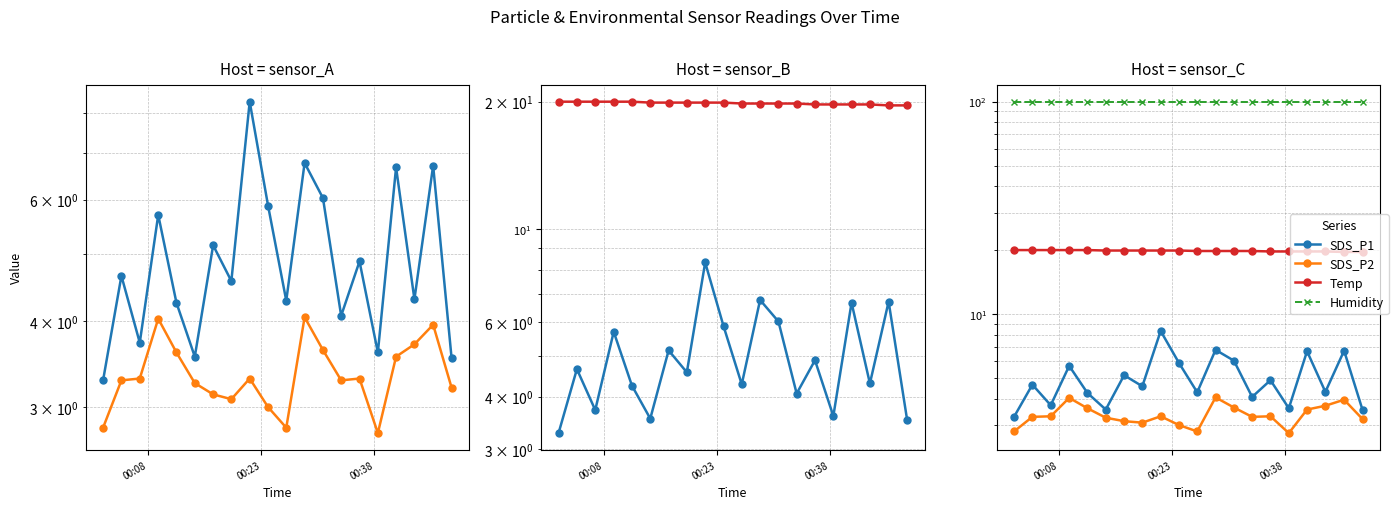

What is the maximum value for Humidity?

99.9